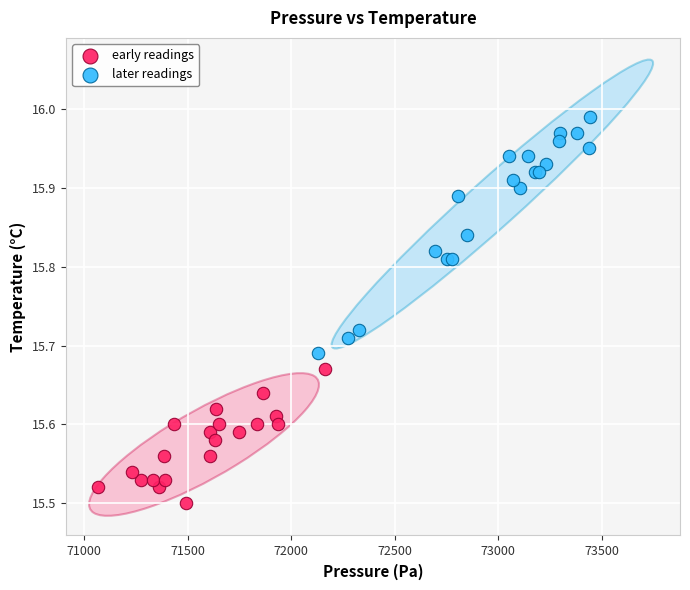

Which series contains the lowest Y value?

early readings